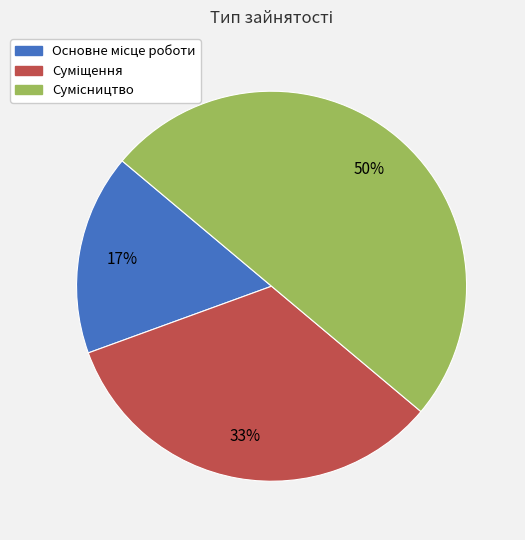

To the nearest percent, what is the difference between the largest and smallest slice percentages?

33%